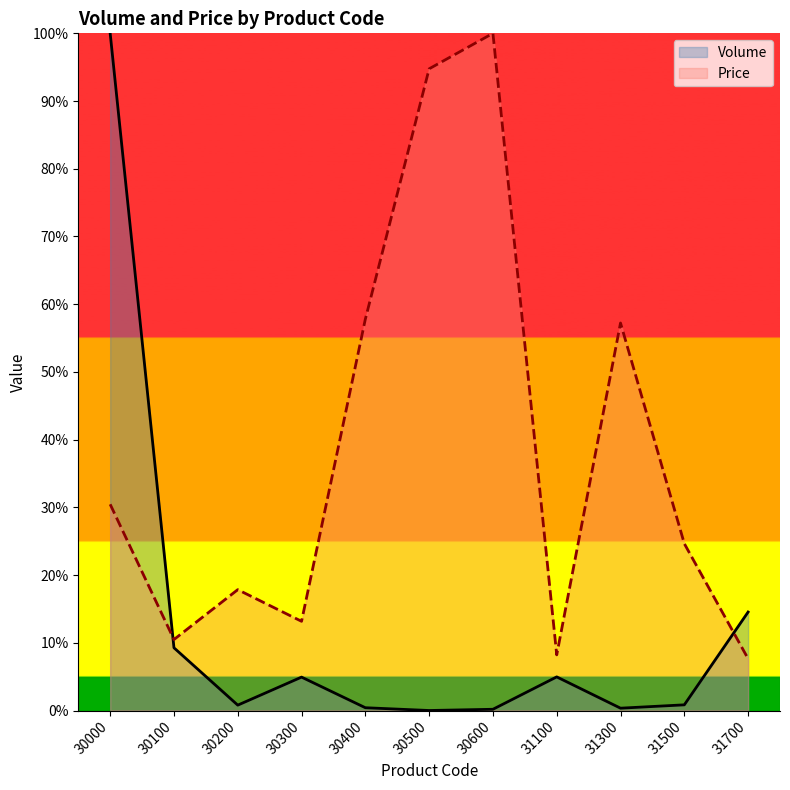

Is the value of Volume at 31700 greater than the value of Price at 31500?

No